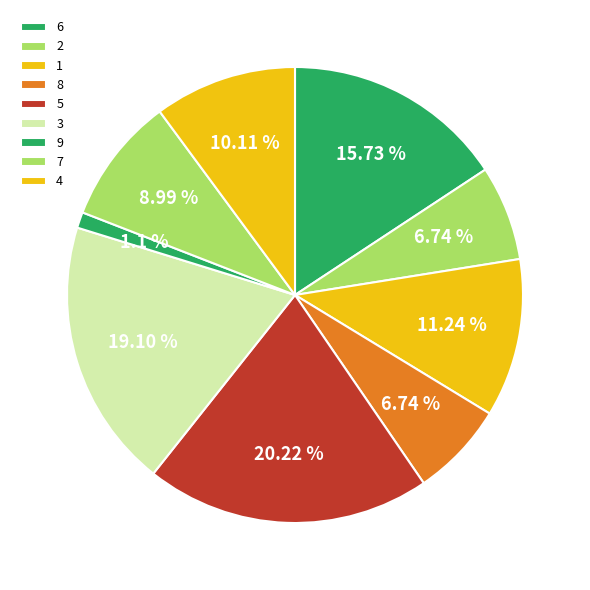

Count the number of slices in the pie.

9